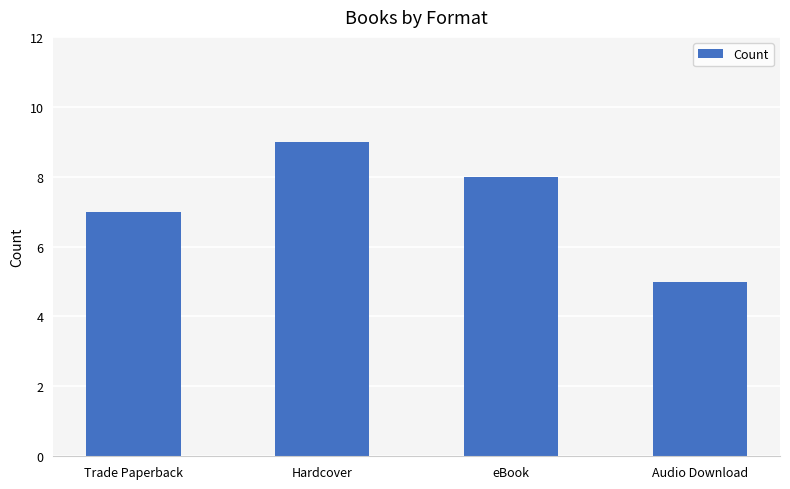

How many values are between 7 and 9?

3